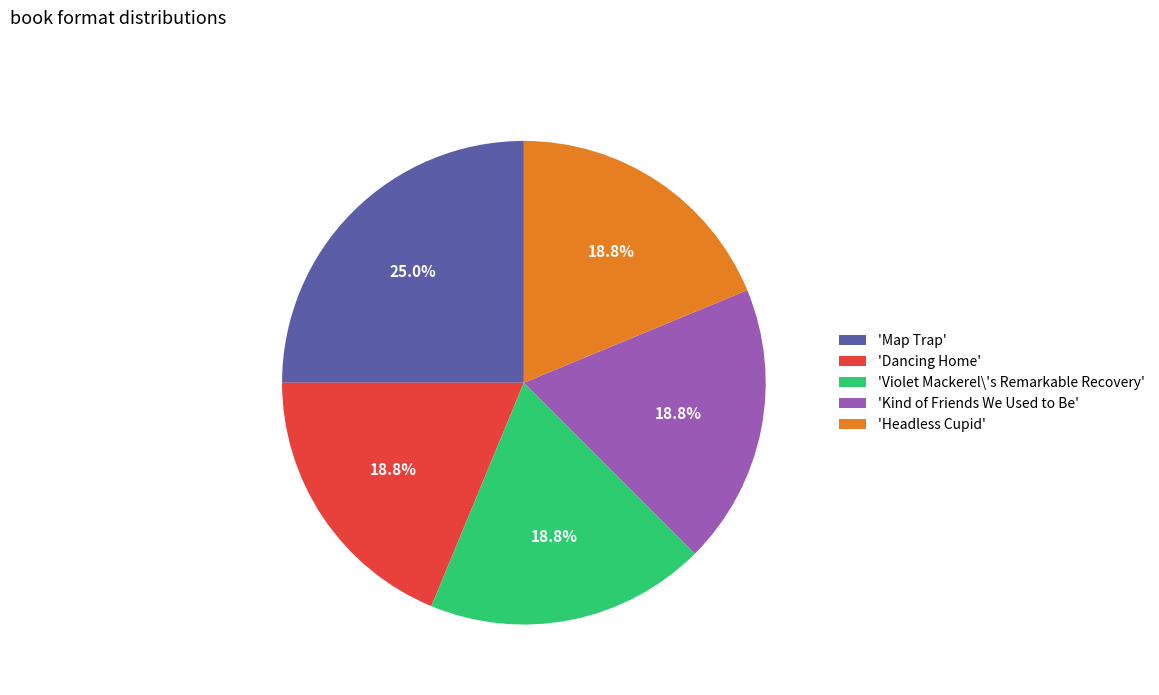

What is the largest slice in the pie chart?

'Map Trap'